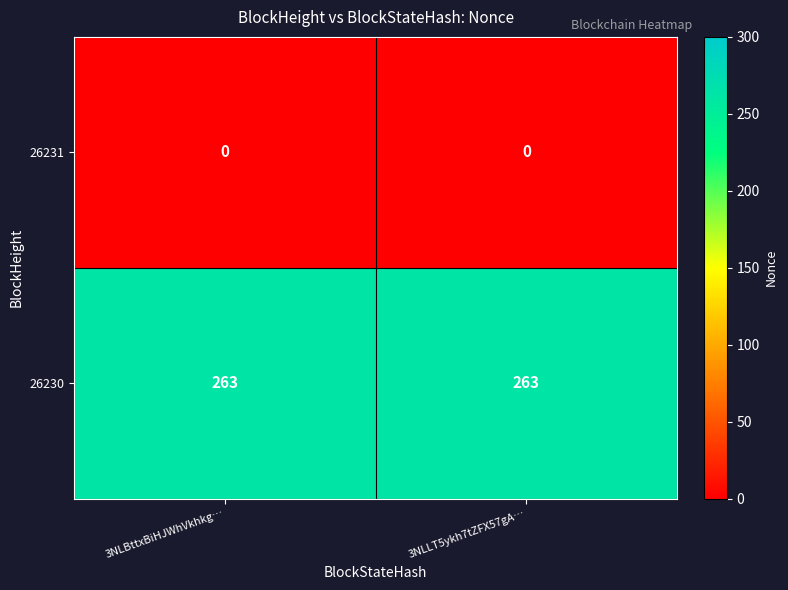

Reading right to left, what are all the values shown in this chart?

26231: 3NLLT5ykh7tZFX57gA…=0	3NLBttxBiHJWhVkhkg…=0
26230: 3NLLT5ykh7tZFX57gA…=263	3NLBttxBiHJWhVkhkg…=263